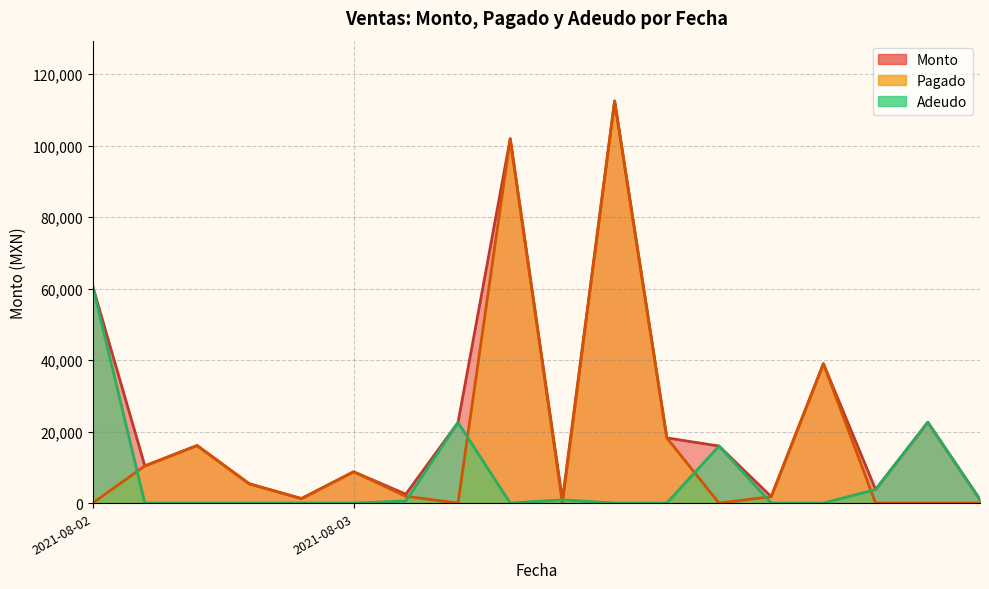

At how many categories does at least one series exceed 108782?

1